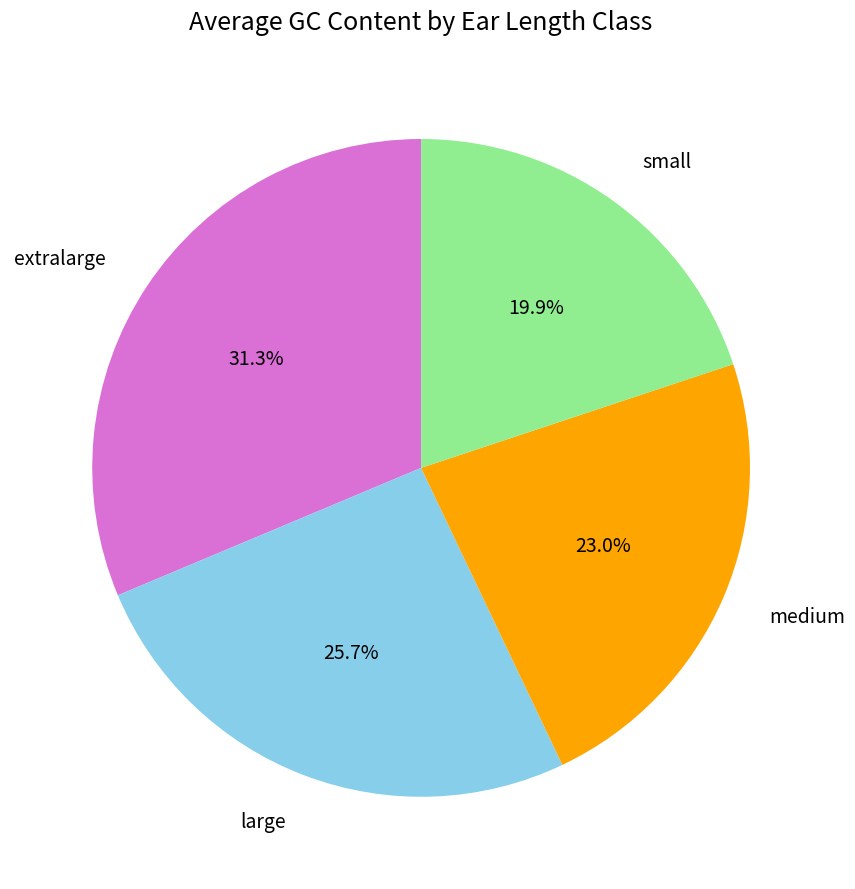

Is there a majority slice in this chart?

No